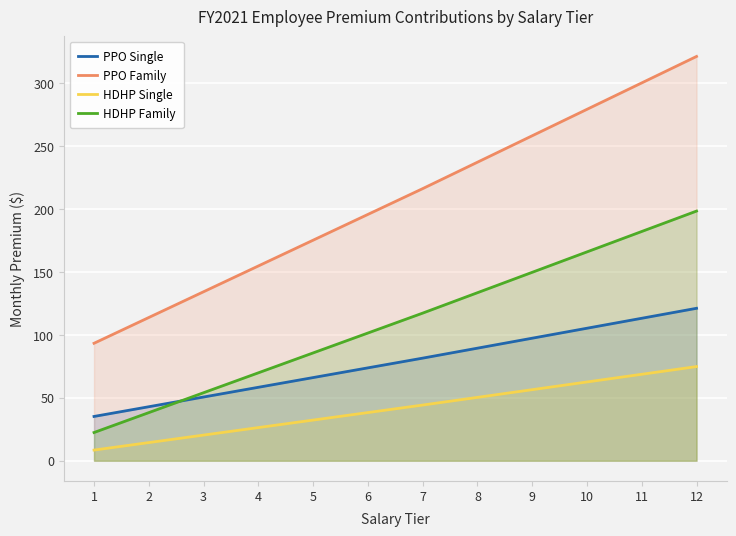

Does the chart display data point markers on the line(s)?

No